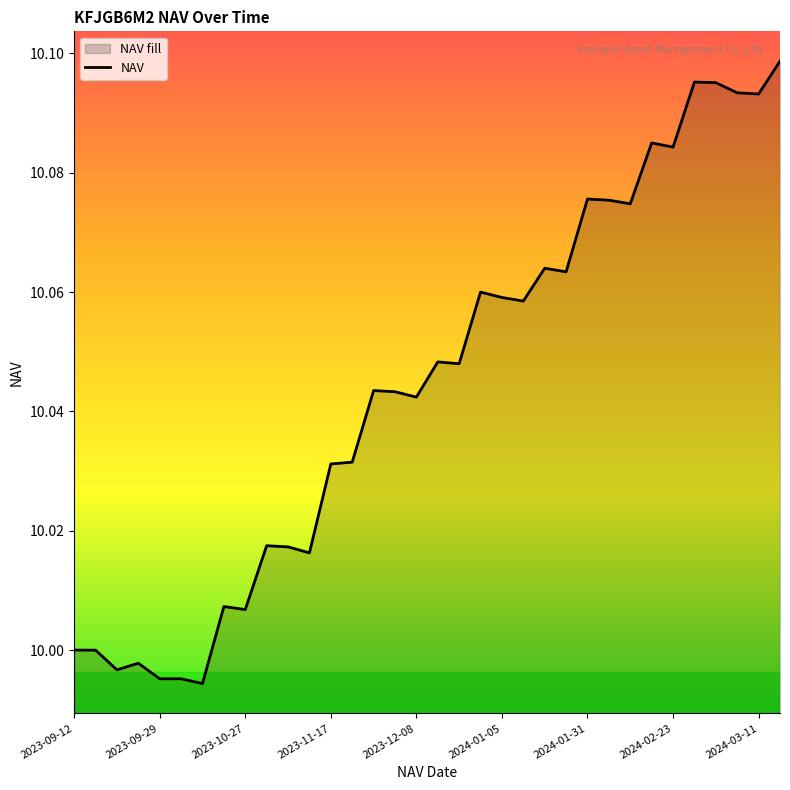

True or false: there are more than 2 points higher than both neighbors.

True